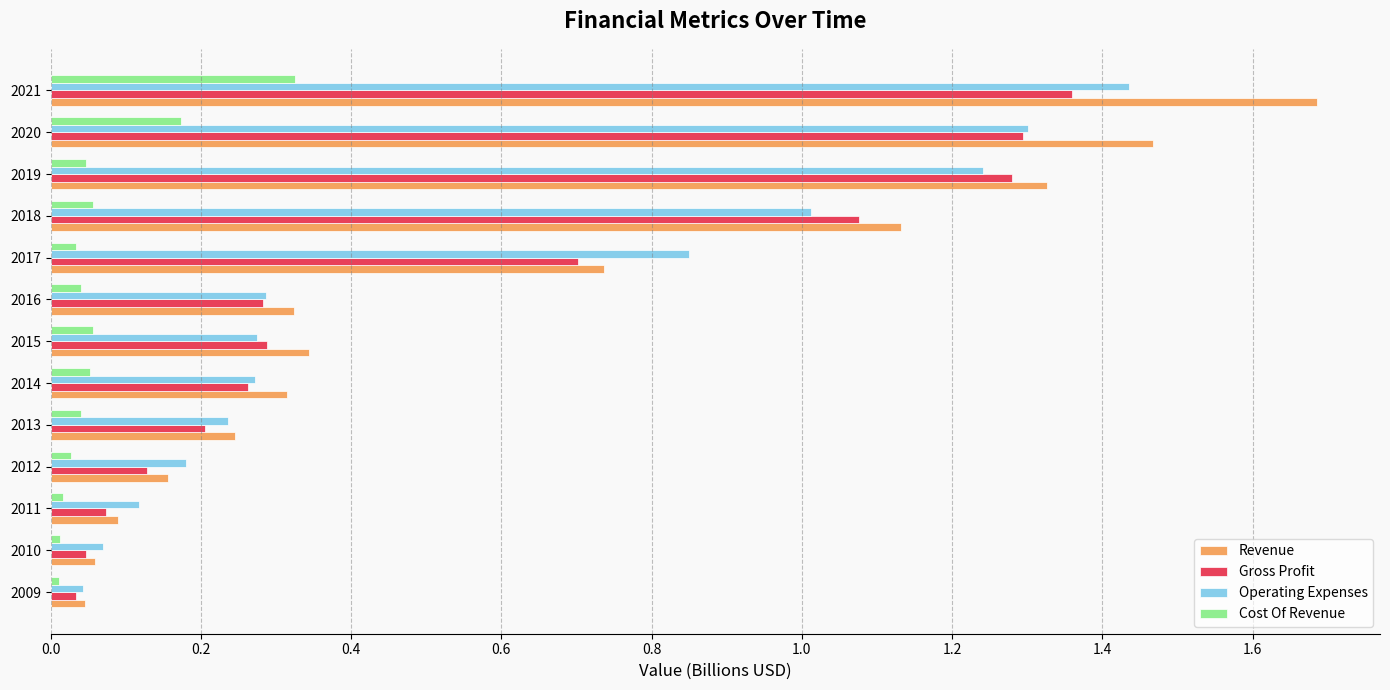

True or false: Revenue has a value of 0.3 at 2016.

True